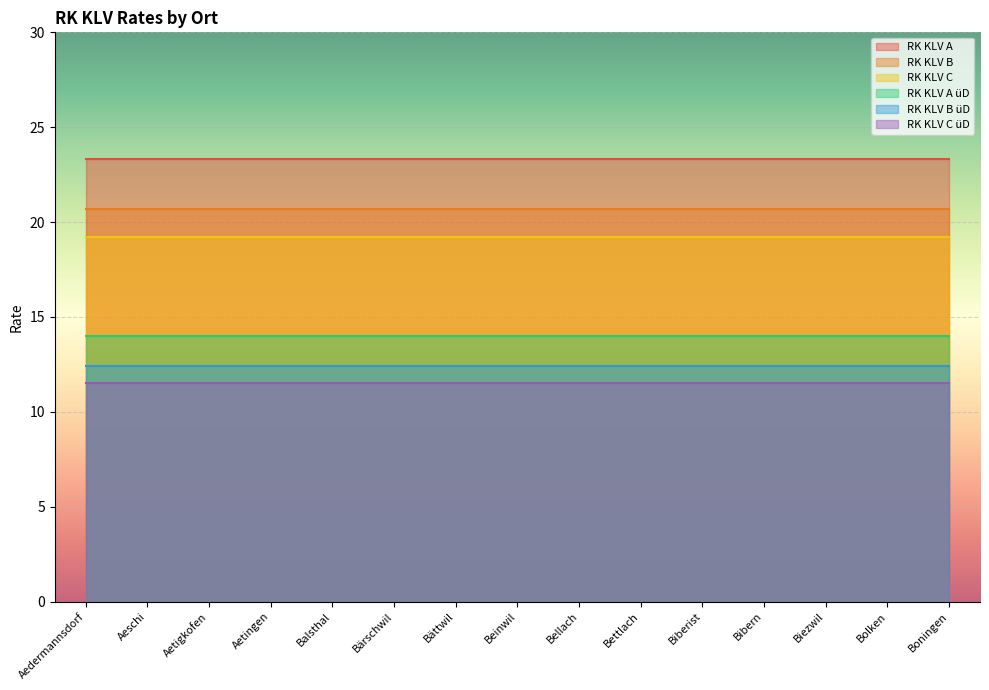

At which category does the chart reach its minimum across all series?

Aedermannsdorf